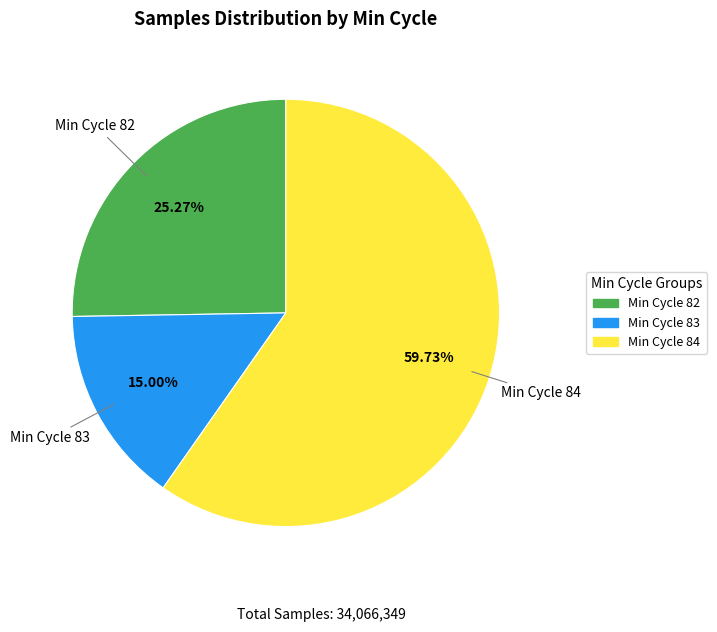

Is there any slice that represents more than half of the pie?

Yes